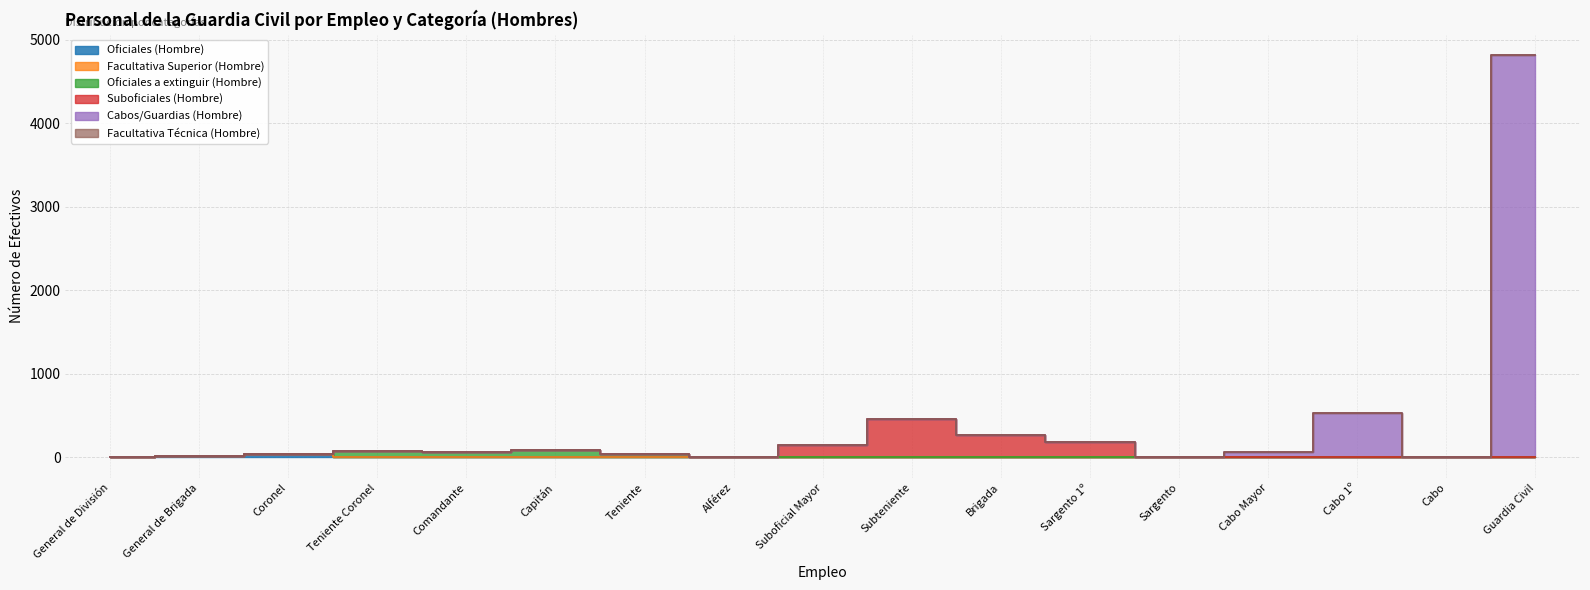

At which label is Facultativa Técnica (Hombre) closest to 1?

General de División